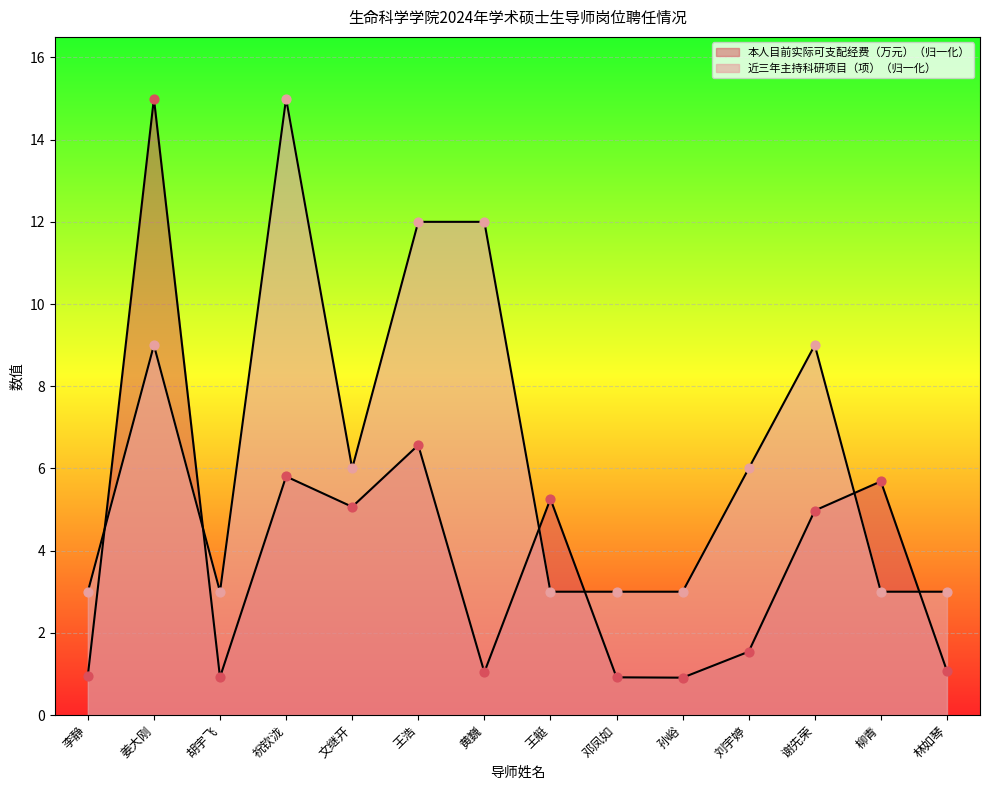

Which series reaches the minimum Y coordinate?

本人目前实际可支配经费（万元）